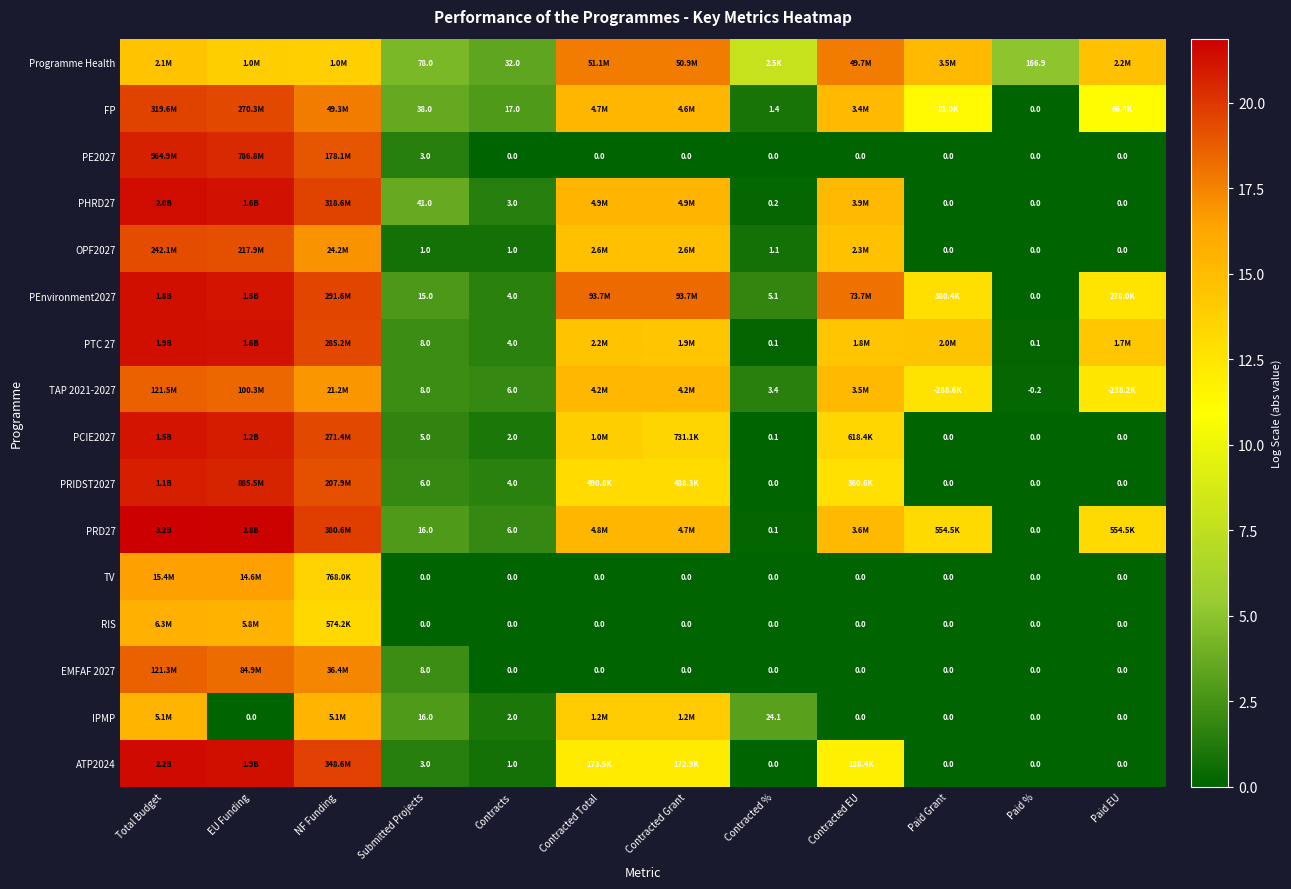

What is the total value across all series at Paid %?

166.8